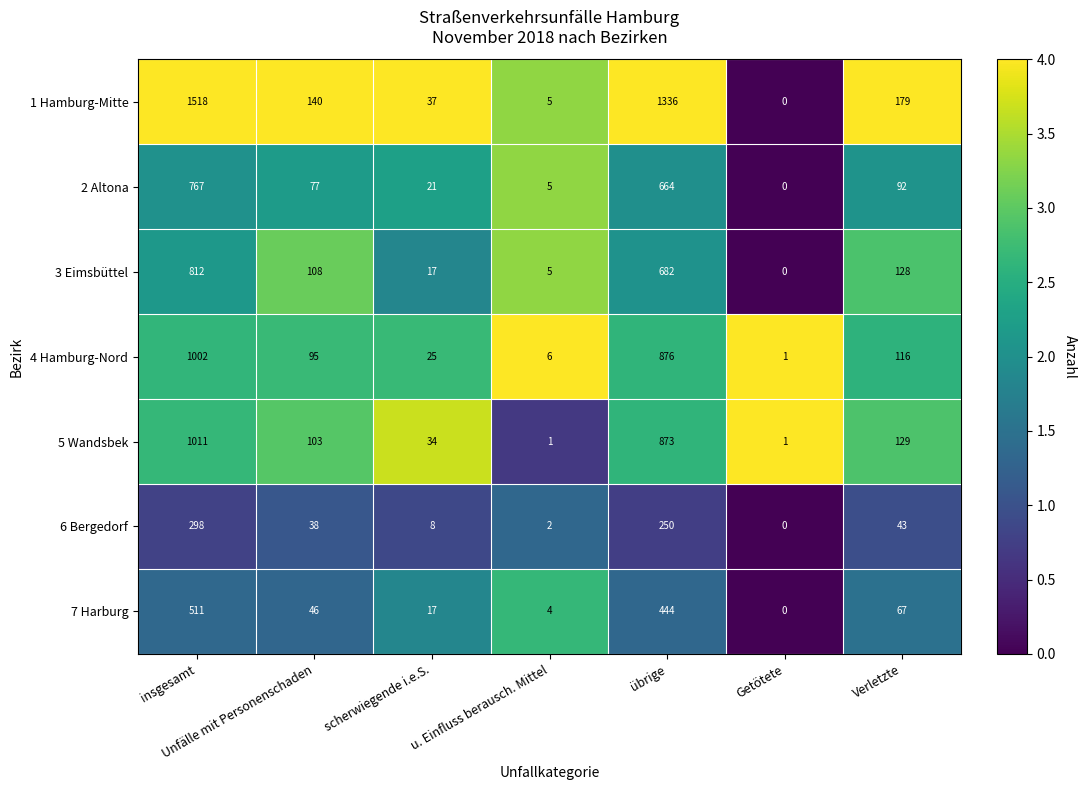

Count the number of data series in this chart.

7